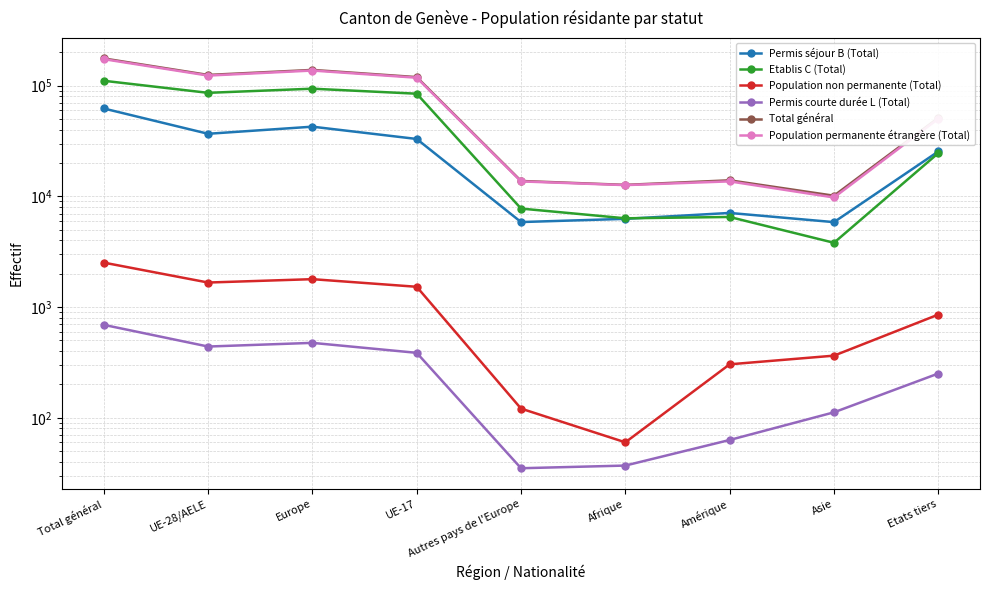

Does the chart have visible grid lines?

Yes